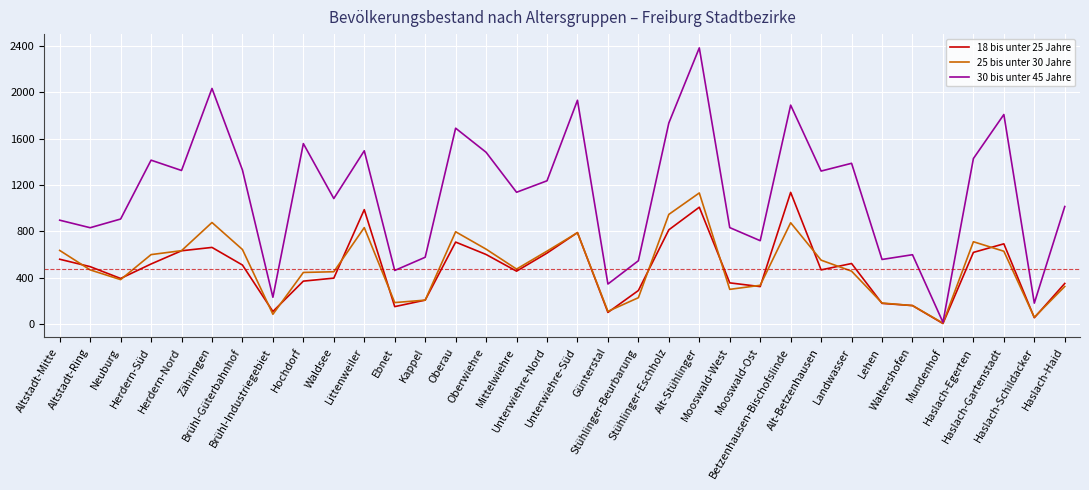

Does the chart display data point markers on the line(s)?

No